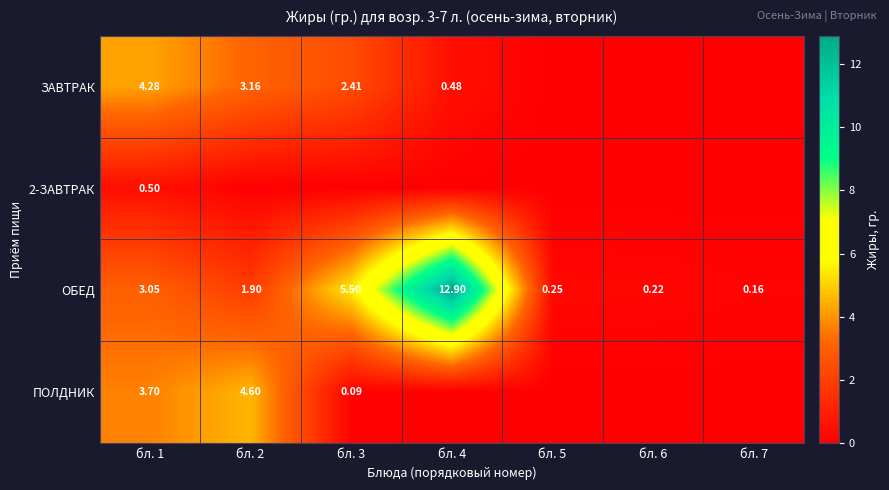

True or false: 2-ЗАВТРАК has a value of -0.2 at бл. 4.

False